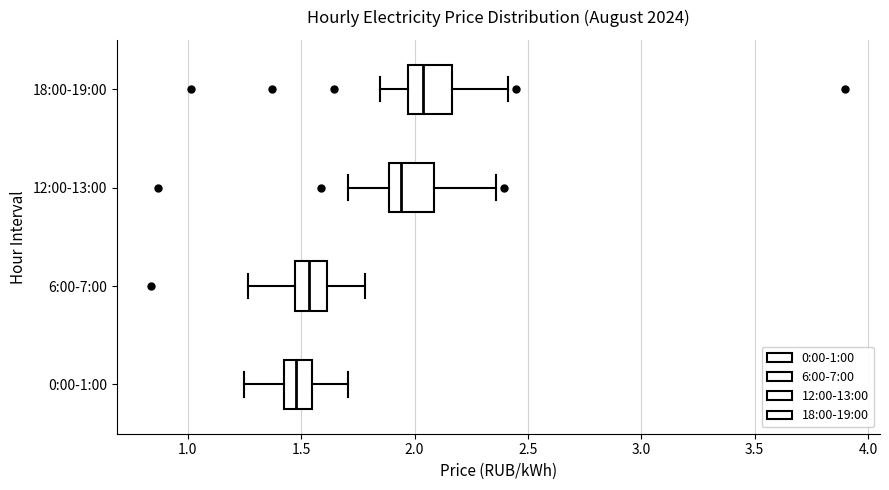

Reading bottom to top, read every box against the x-axis: the position of its median line, the range the box covers, and the ends of its whiskers. The values are not printed on the chart, so give them approximately, as read against the axis.

0:00-1:00: median 1.50, box 1.40 to 1.55, whiskers 1.25 to 1.70
6:00-7:00: median 1.55, box 1.45 to 1.60, whiskers 1.25 to 1.80
12:00-13:00: median 1.95, box 1.90 to 2.10, whiskers 1.70 to 2.35
18:00-19:00: median 2.05, box 1.95 to 2.15, whiskers 1.85 to 2.40